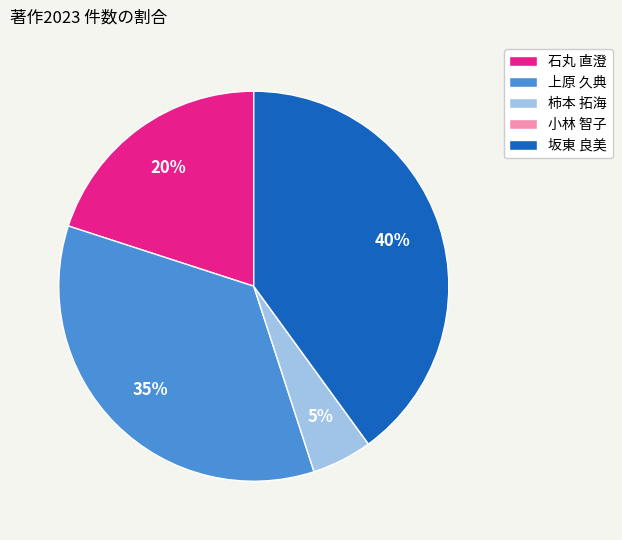

Which has a higher value, 柿本 拓海 or 石丸 直澄?

石丸 直澄